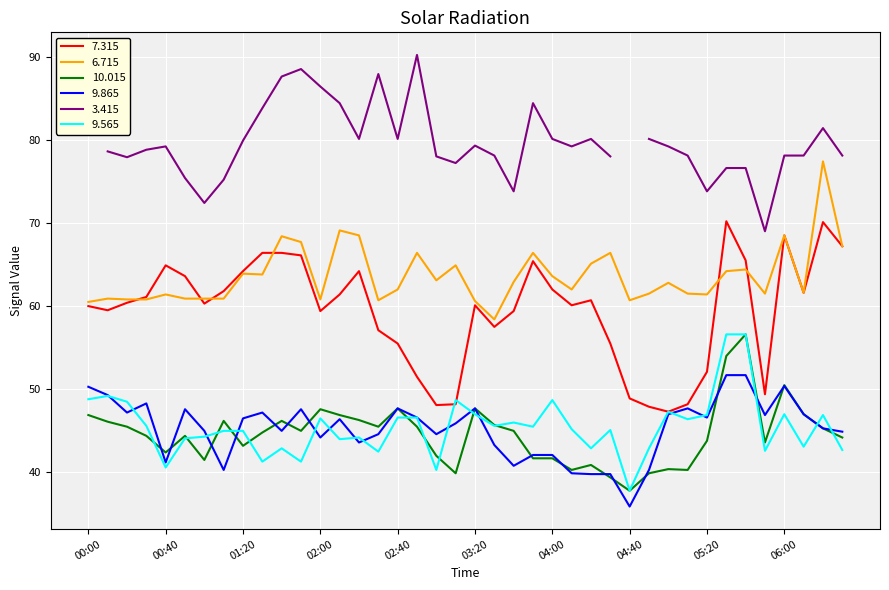

How many values in the 7.315 series are below 60?

16